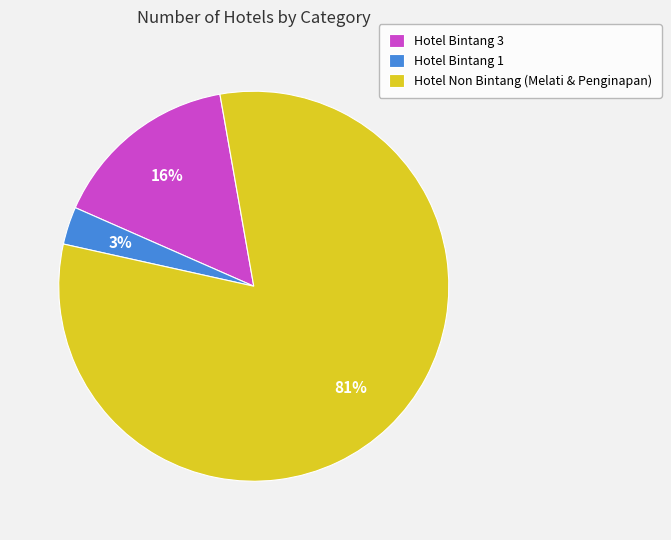

Which category has the biggest portion of the pie?

Hotel Non Bintang (Melati & Penginapan)